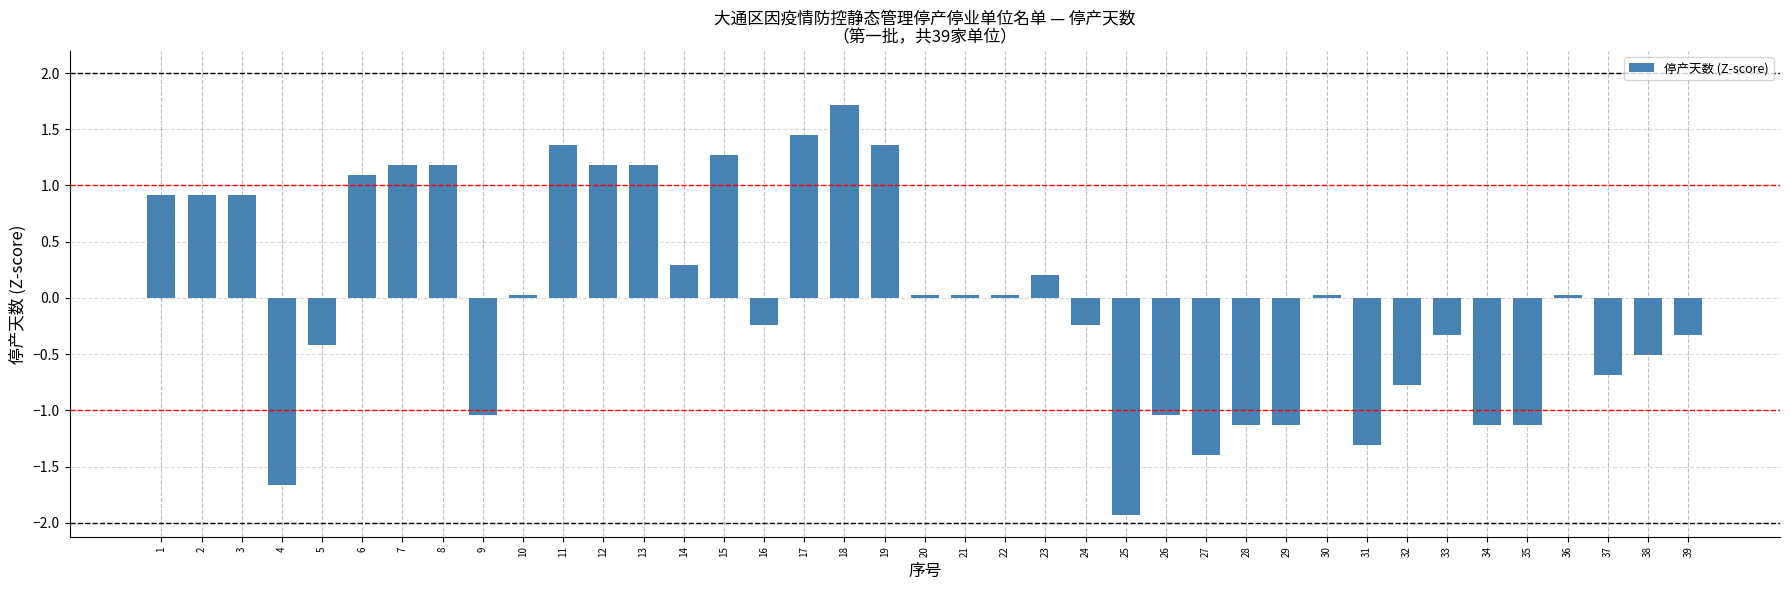

What is the maximum value shown in the chart?

1.7